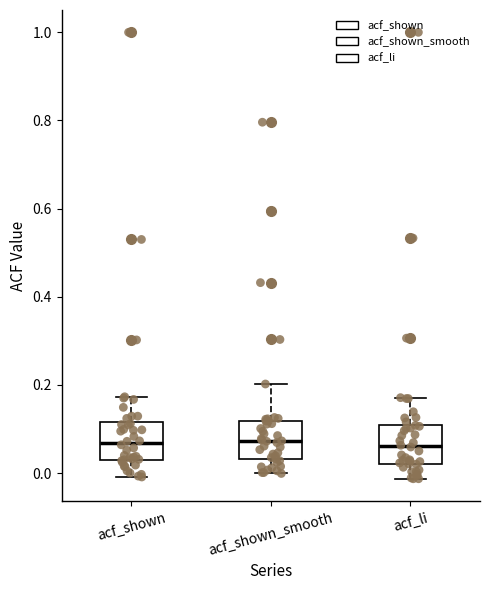

Reading left to right, read every box against the y-axis: the position of its median line, the range the box covers, and the ends of its whiskers. The values are not printed on the chart, so give them approximately, as read against the axis.

acf_shown: median 0.06, box 0.02 to 0.12, whiskers 0.00 to 0.18
acf_shown_smooth: median 0.08, box 0.04 to 0.12, whiskers 0.00 to 0.20
acf_li: median 0.06, box 0.02 to 0.12, whiskers -0.02 to 0.18